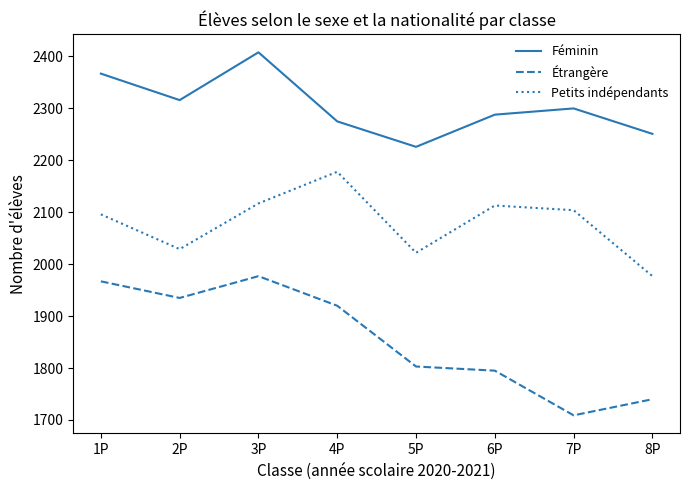

Where is the first local minimum for Petits indépendants?

2P